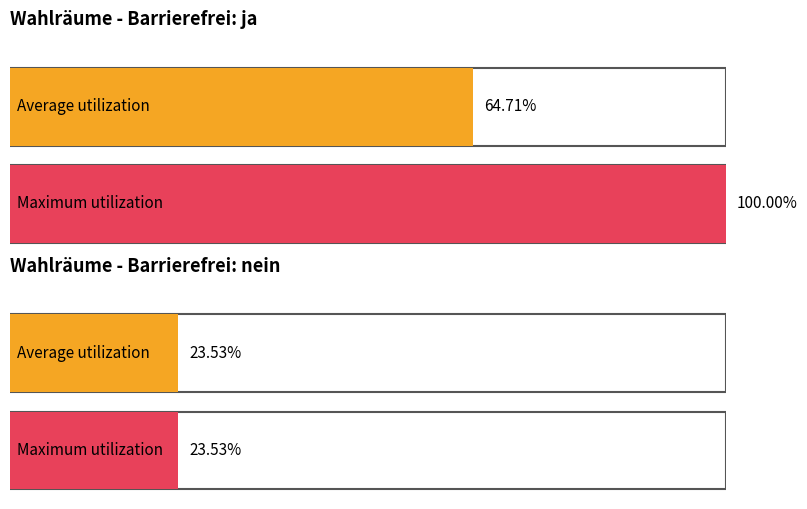

At Daverden 2, list the series in order from largest to smallest.

ja, nein